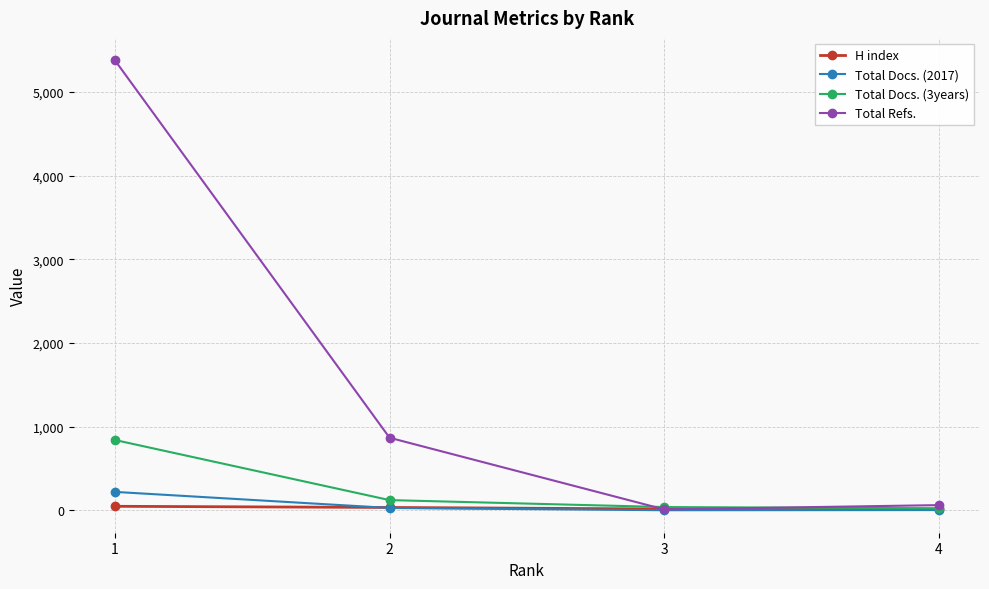

At how many categories does at least one series exceed 4857?

1